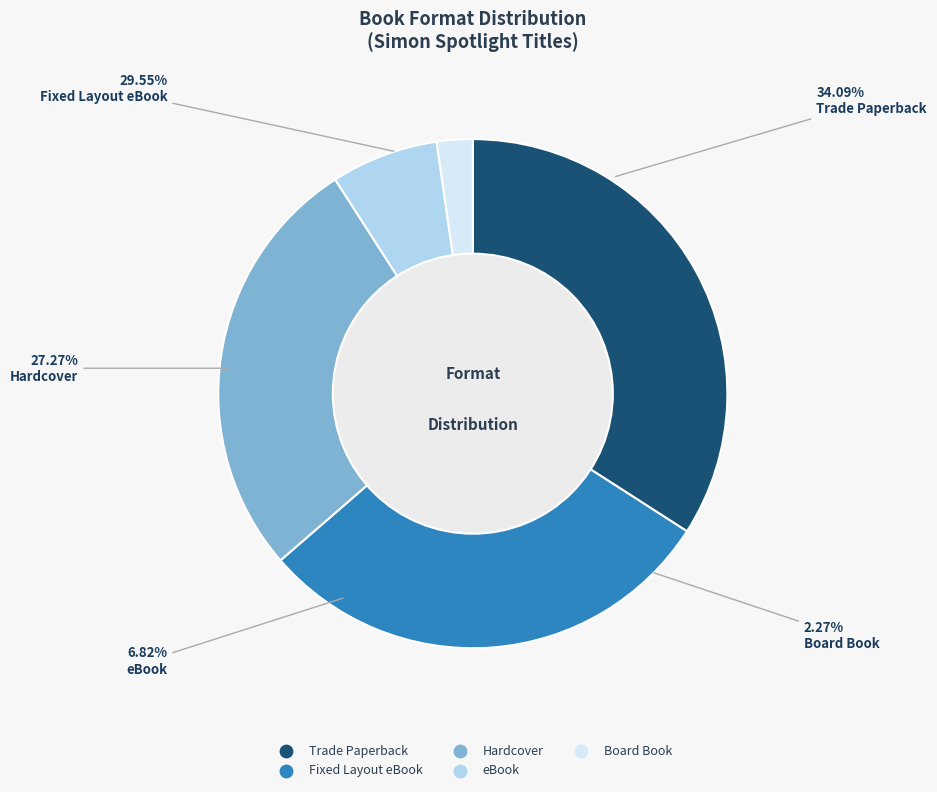

The Trade Paperback slice represents 34% of the pie. True or false?

True